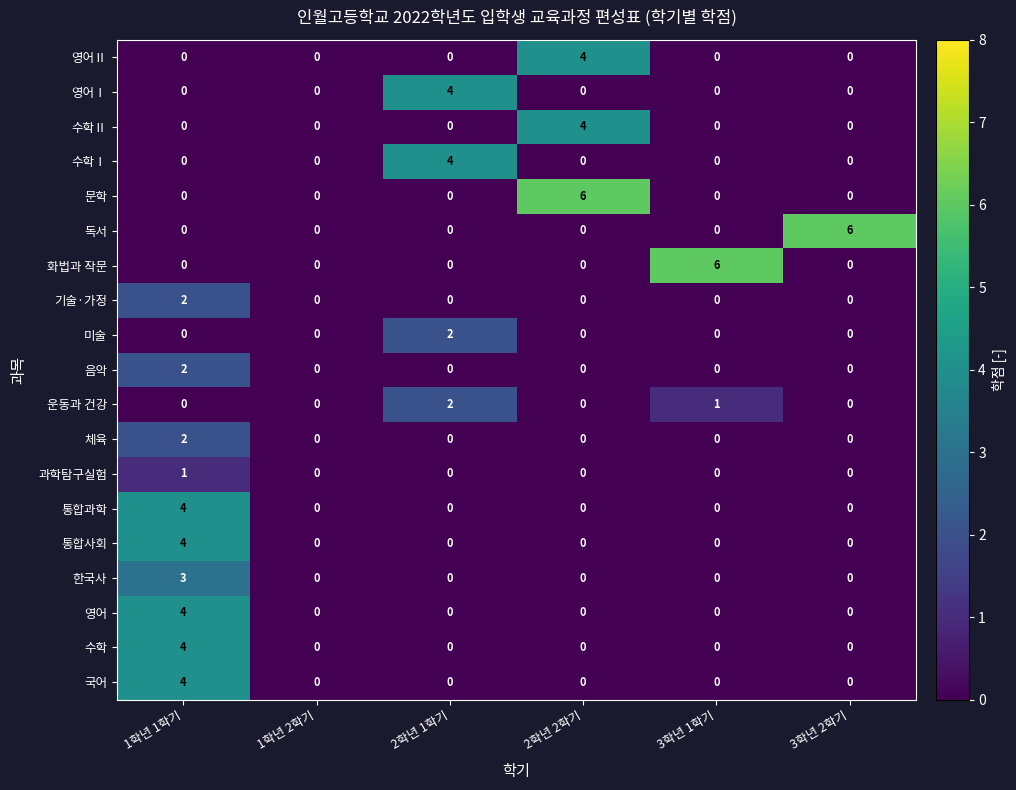

The 수학Ⅰ series shows -1 at 1학년 2학기. True or false?

False